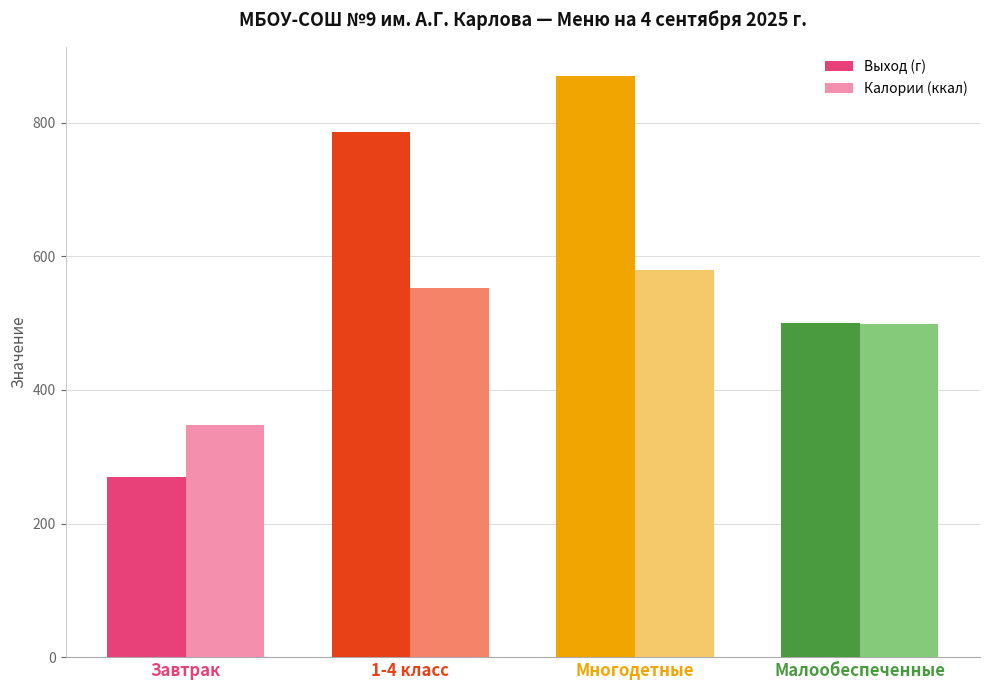

The Калории (ккал) series shows 805 at Малообеспеченные. True or false?

False